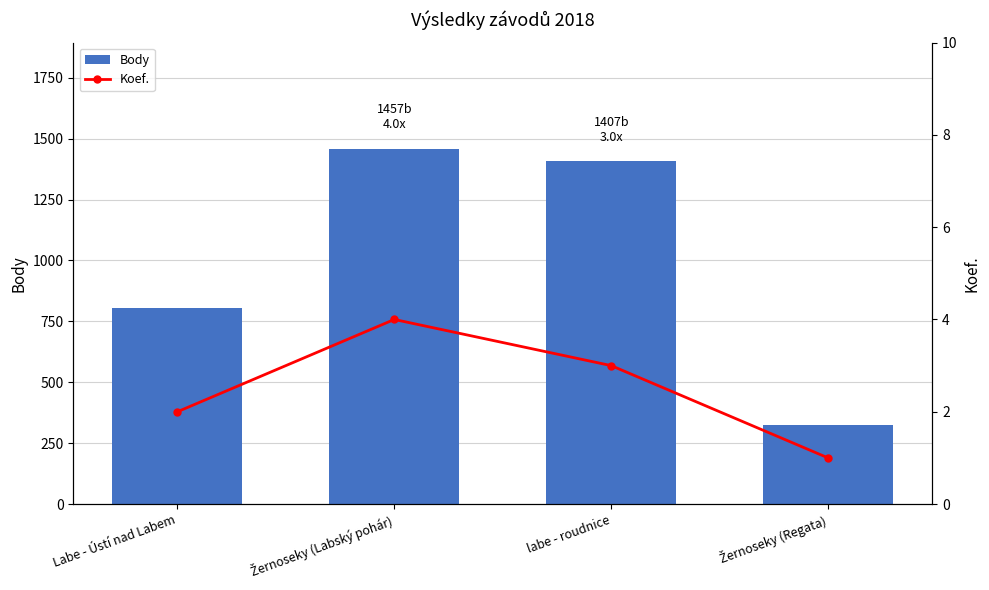

Rank the series at Žernoseky (Regata) from highest to lowest value.

Body, Koef.